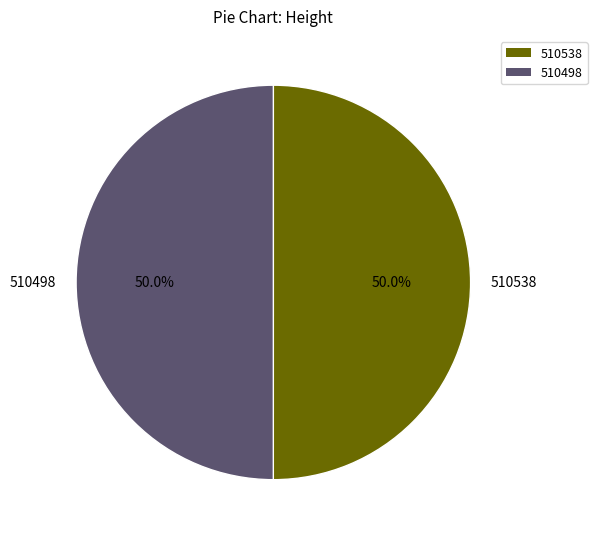

How many slices are in this pie chart?

2